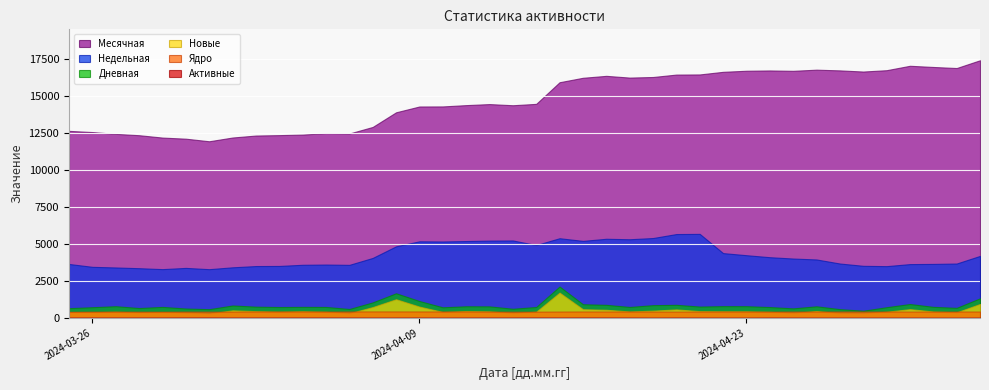

What value does the Новые series have at 25, to the nearest 50?

1250